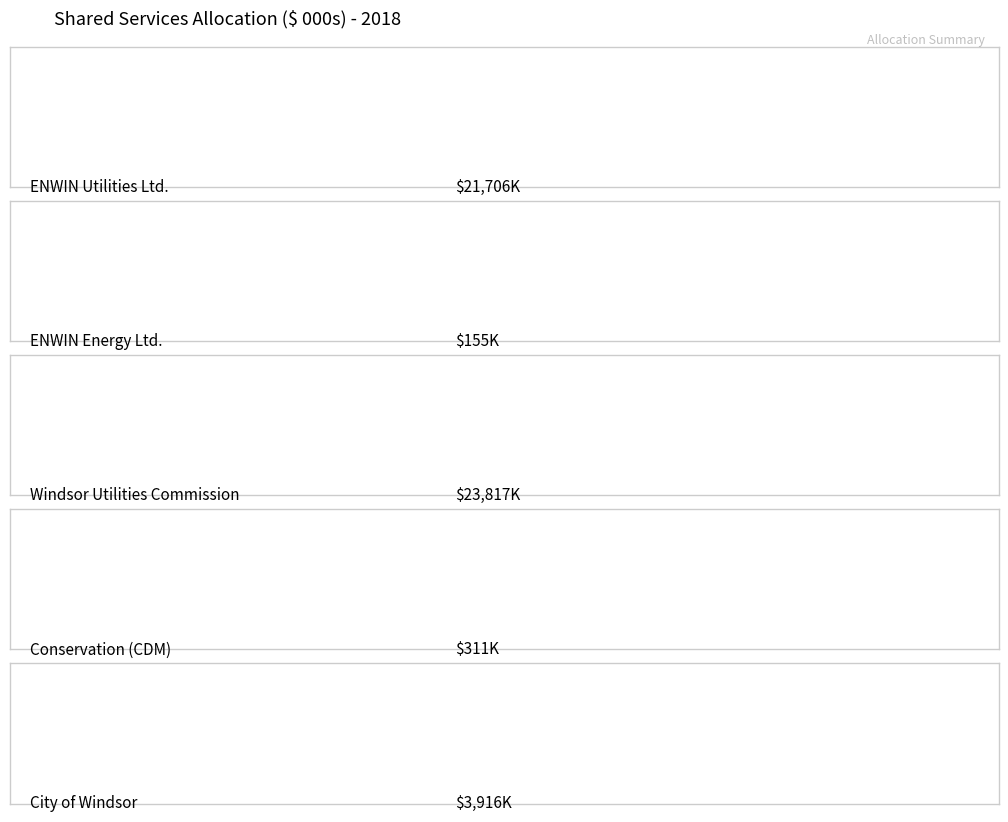

Which series has the largest total across all categories?

Windsor Utilities Commission